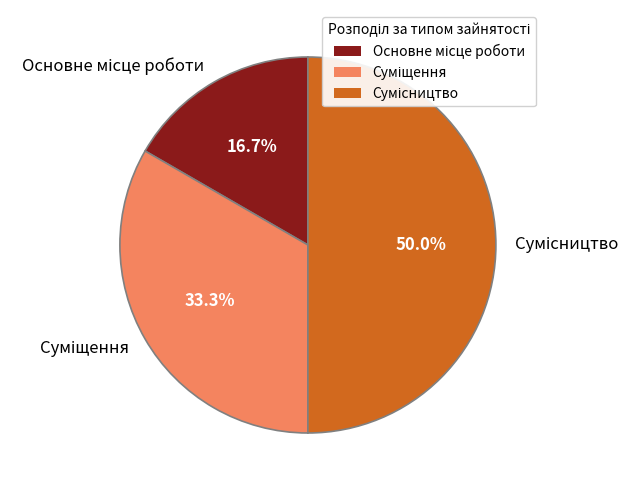

Does any single category account for the majority?

No